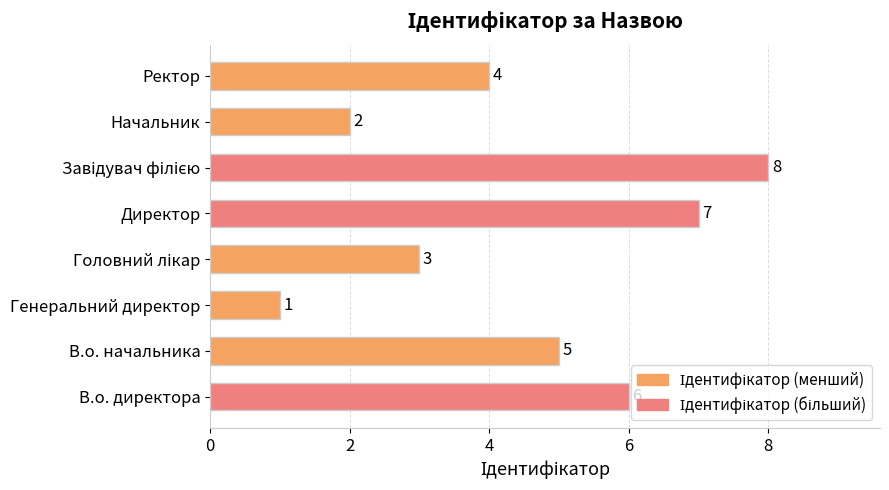

Does the chart contain stacked bars?

No